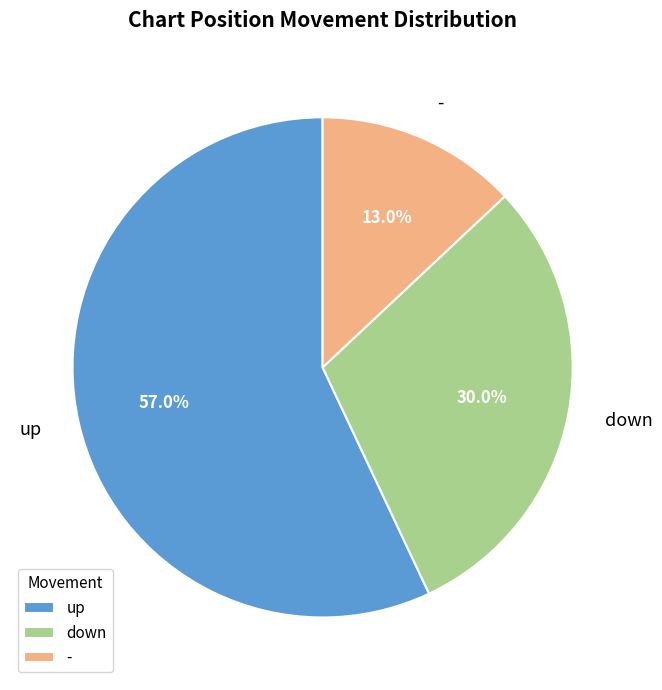

How many segments does this pie chart have?

3